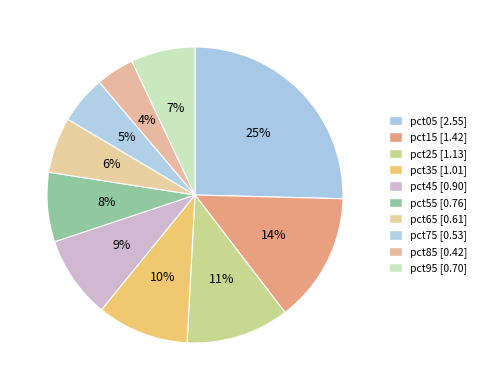

Does pct55 represent more than half of the total?

No